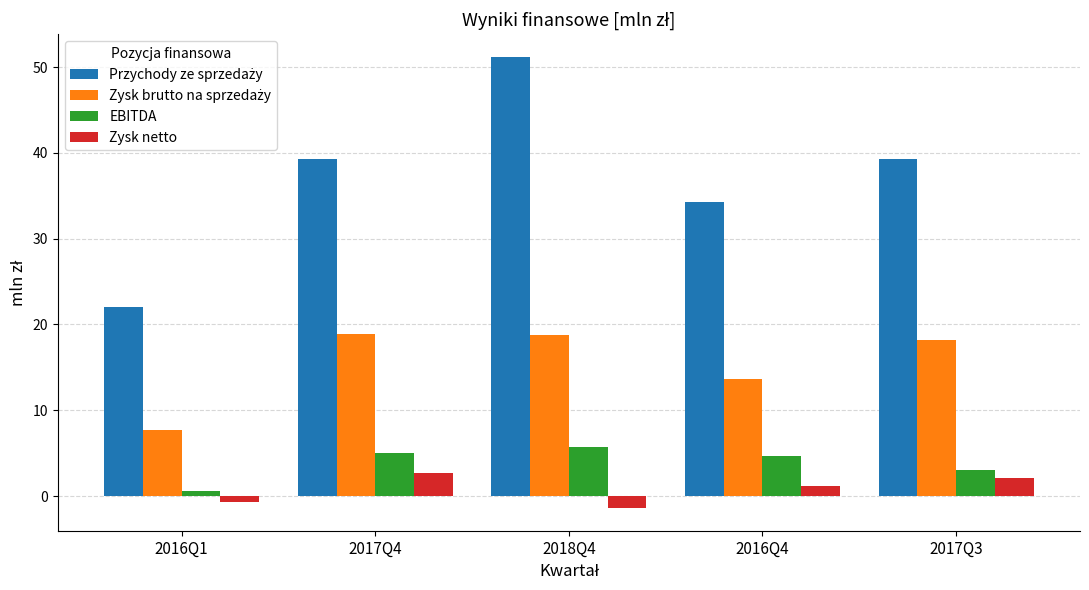

What is the total value across all series at 2018Q4?

74.3